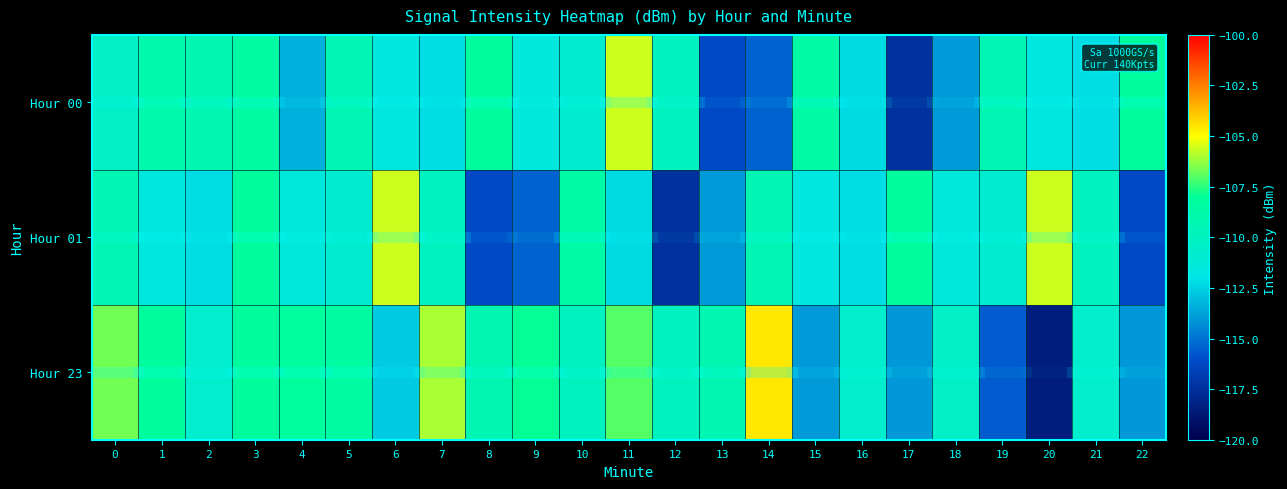

At how many categories does at least one series exceed -117?

23